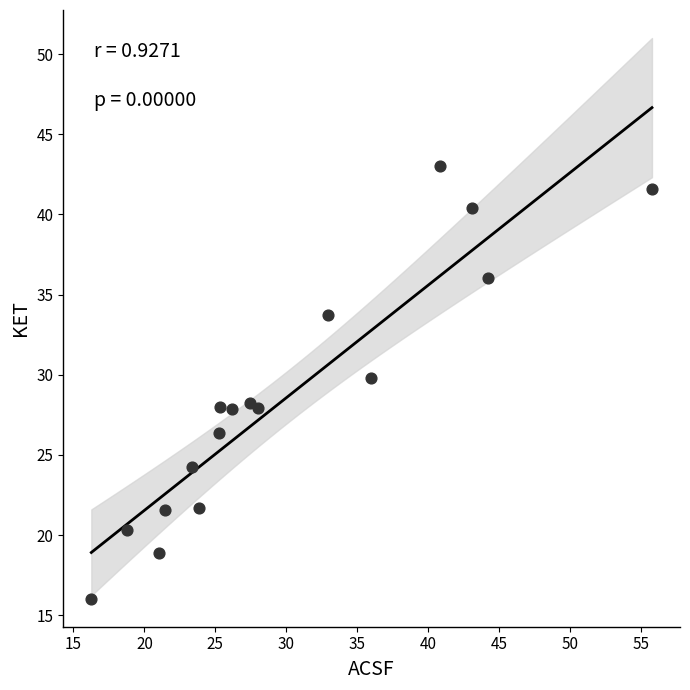

What is the range of X values (max minus min)?

39.5